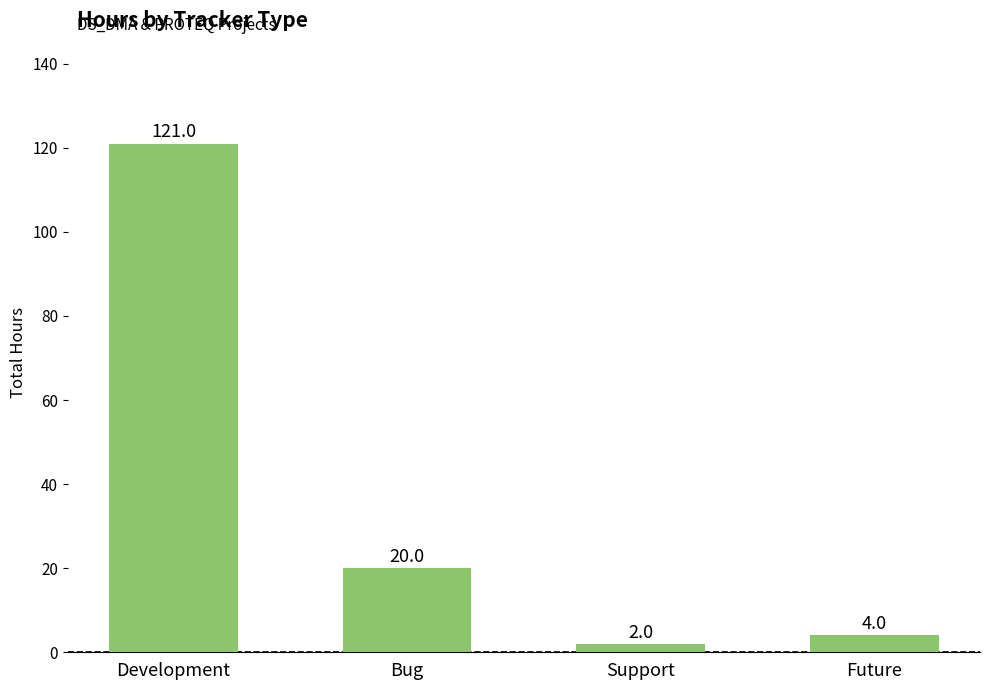

How many series are shown in this chart?

1